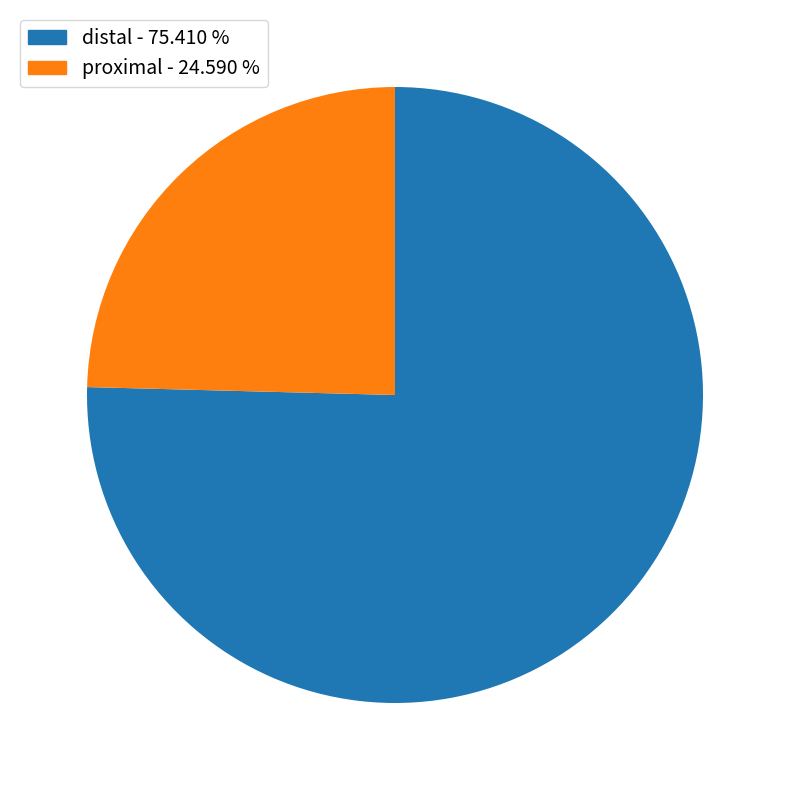

Is there a majority slice in this chart?

Yes